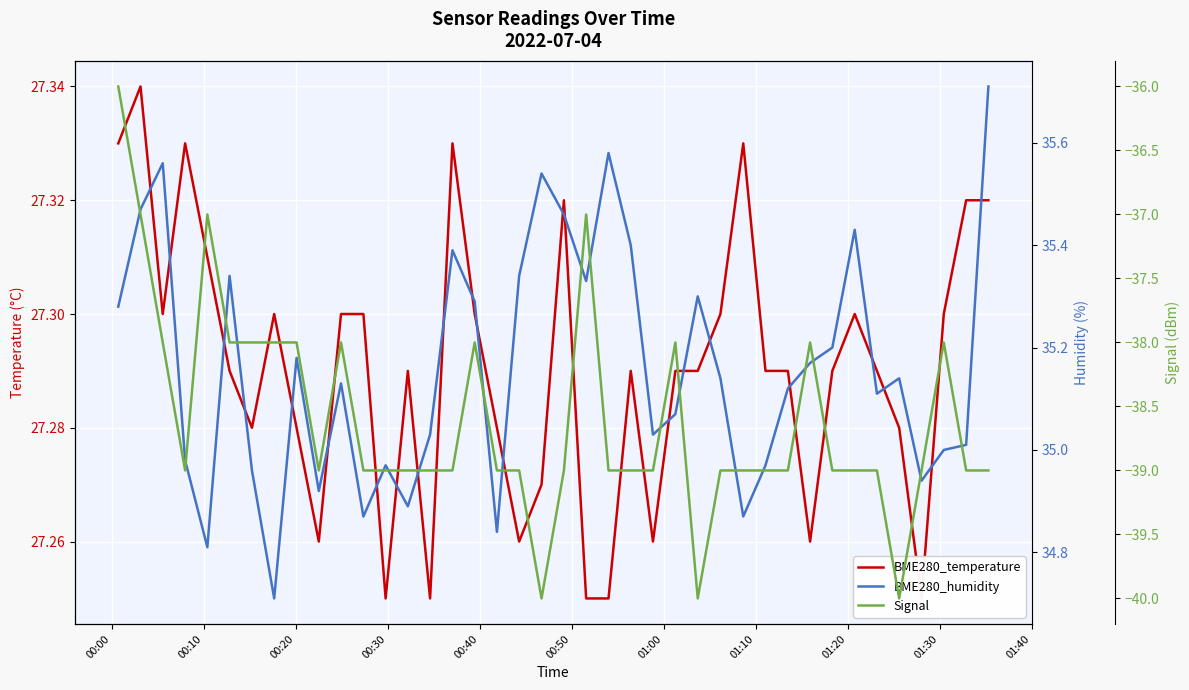

Reading left to right, transcribe all the data shown in this chart.

BME280_temperature: 27.3	27.3	27.3	27.3	27.3	27.3	27.3	27.3	27.3	27.3	27.3	27.3	27.2	27.3	27.2	27.3	27.3	27.3	27.3	27.3	27.3	27.2	27.2	27.3	27.3	27.3	27.3	27.3	27.3	27.3	27.3	27.3	27.3	27.3	27.3	27.3	27.2	27.3	27.3	27.3
BME280_humidity: 35.3	35.5	35.6	35.0	34.8	35.3	35.0	34.7	35.2	34.9	35.1	34.9	35.0	34.9	35.0	35.4	35.3	34.8	35.3	35.5	35.5	35.3	35.6	35.4	35.0	35.1	35.3	35.1	34.9	35.0	35.1	35.2	35.2	35.4	35.1	35.1	34.9	35.0	35.0	35.7
Signal: -36.0	-37.0	-38.0	-39.0	-37.0	-38.0	-38.0	-38.0	-38.0	-39.0	-38.0	-39.0	-39.0	-39.0	-39.0	-39.0	-38.0	-39.0	-39.0	-40.0	-39.0	-37.0	-39.0	-39.0	-39.0	-38.0	-40.0	-39.0	-39.0	-39.0	-39.0	-38.0	-39.0	-39.0	-39.0	-40.0	-39.0	-38.0	-39.0	-39.0